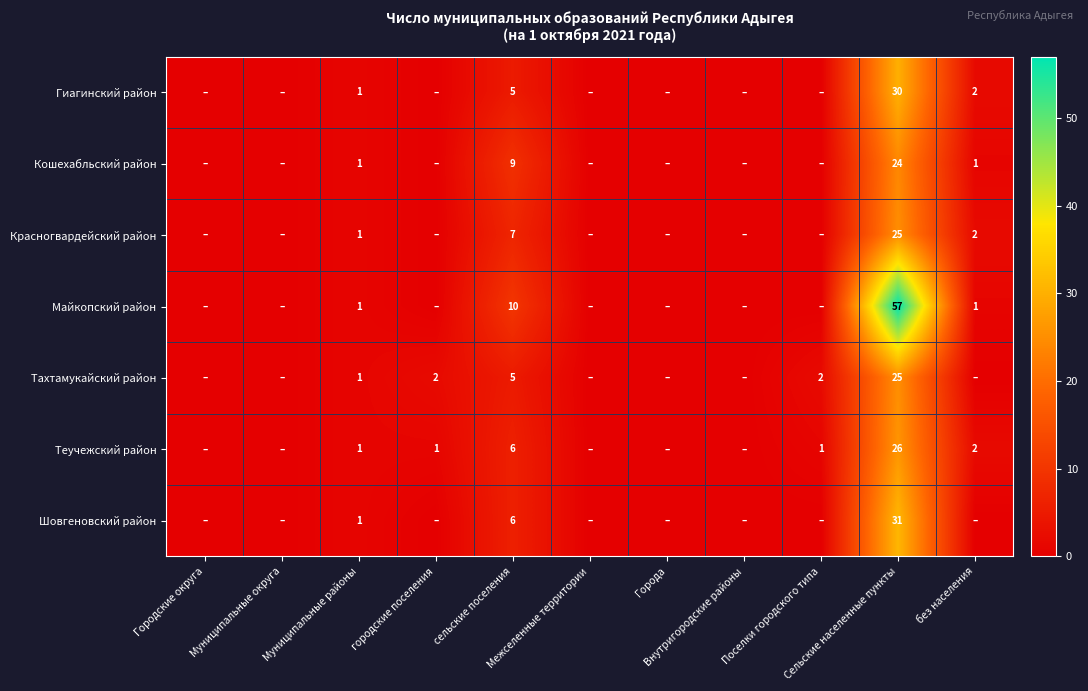

At how many categories does at least one series exceed 17?

1